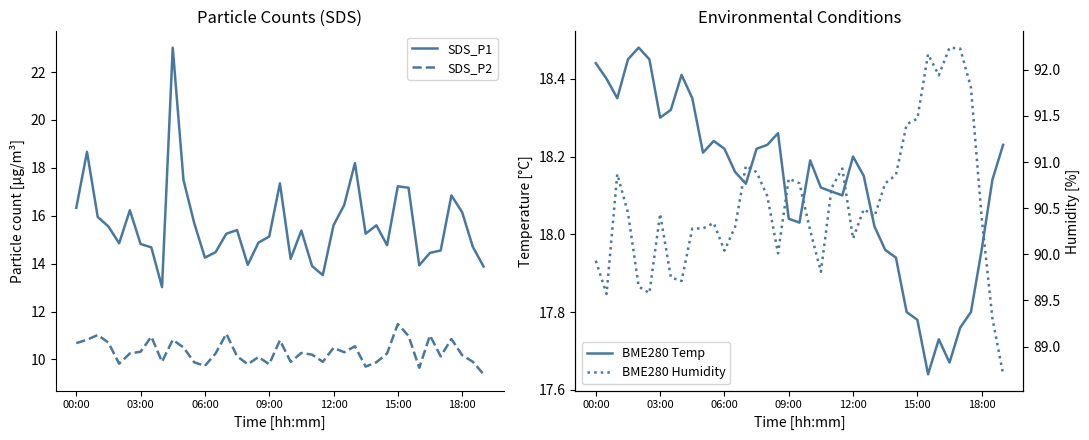

What position from the right is 9?

30